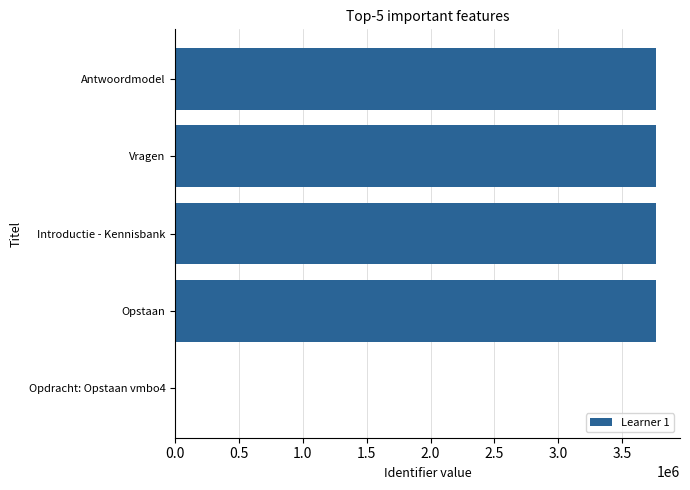

What is the sum of the values at Vragen and Opstaan?

7530381